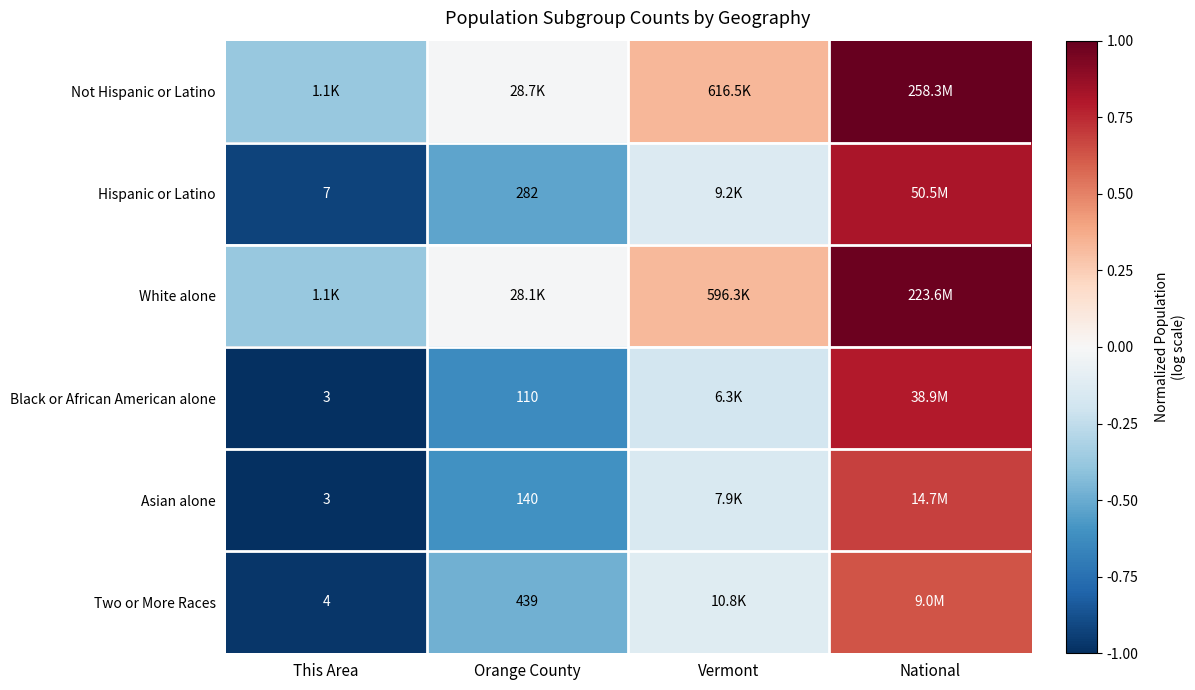

The Hispanic or Latino series shows -0.9 at Orange County. True or false?

False